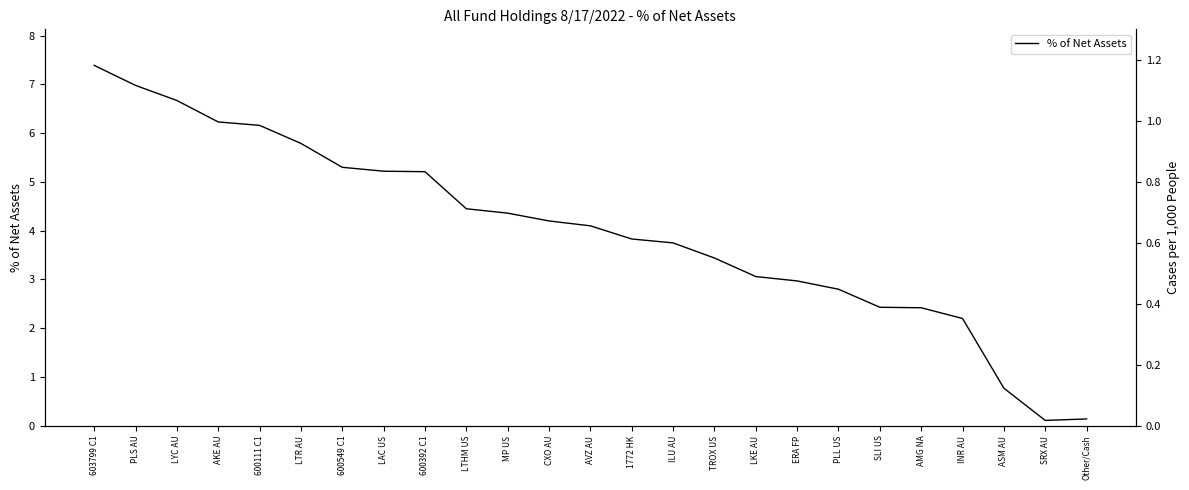

At which category does the chart reach its peak across all series?

603799 C1